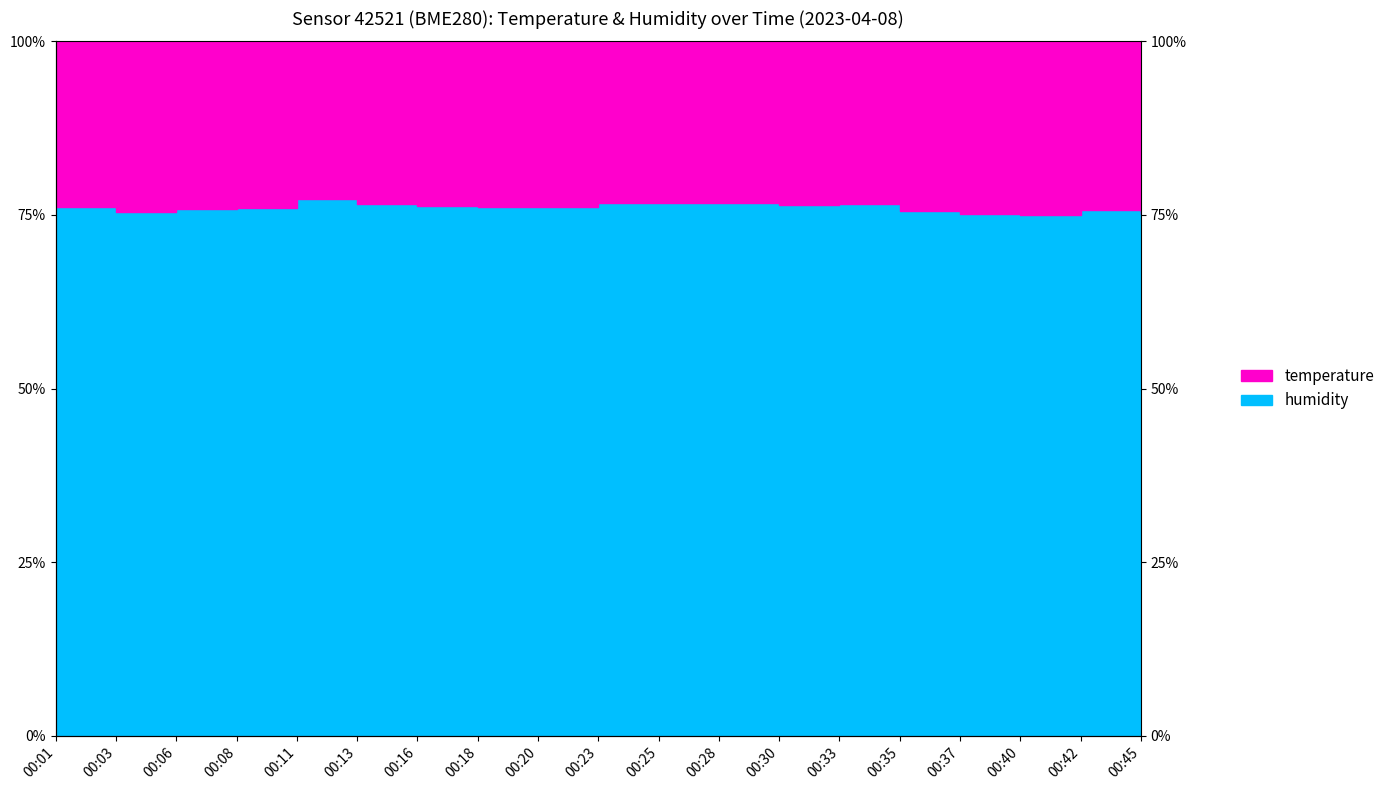

List the labels in order of value, smallest first.

00:40, 00:45, 00:37, 00:03, 00:35, 00:42, 00:06, 00:08, 00:18, 00:20, 00:01, 00:16, 00:30, 00:33, 00:13, 00:28, 00:25, 00:23, 00:11